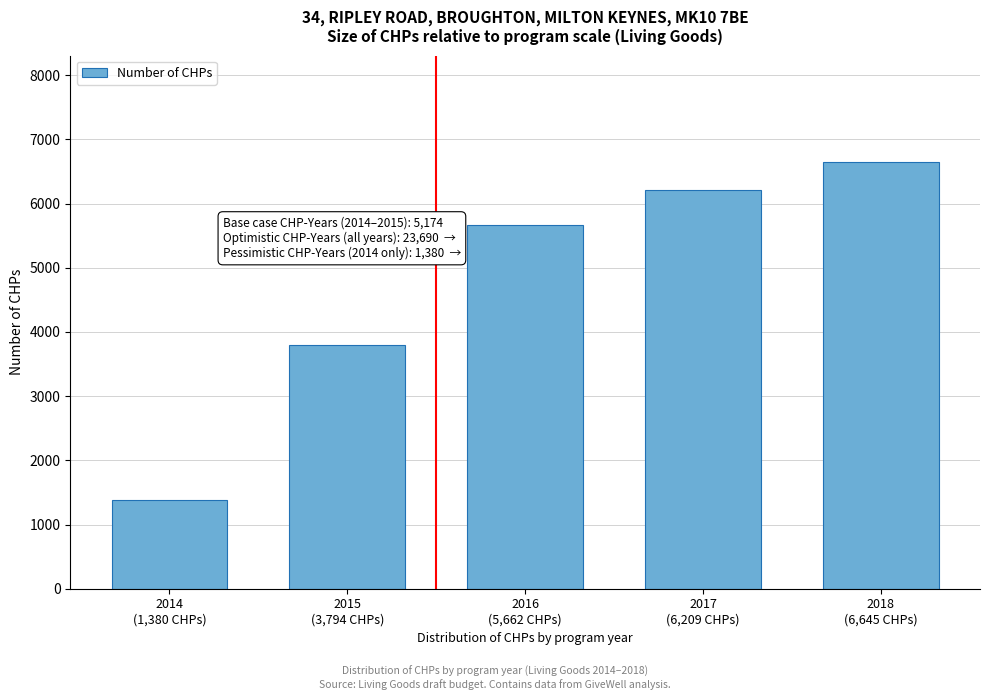

Reading right to left, list all the values displayed in this chart.

6645	6209	5662	3794	1380